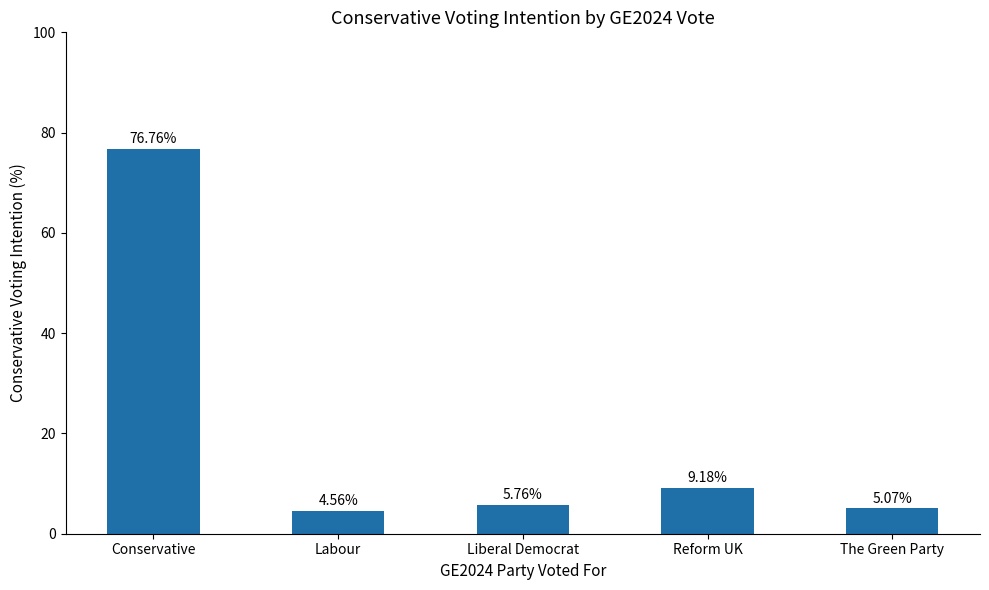

Does the chart contain stacked bars?

No